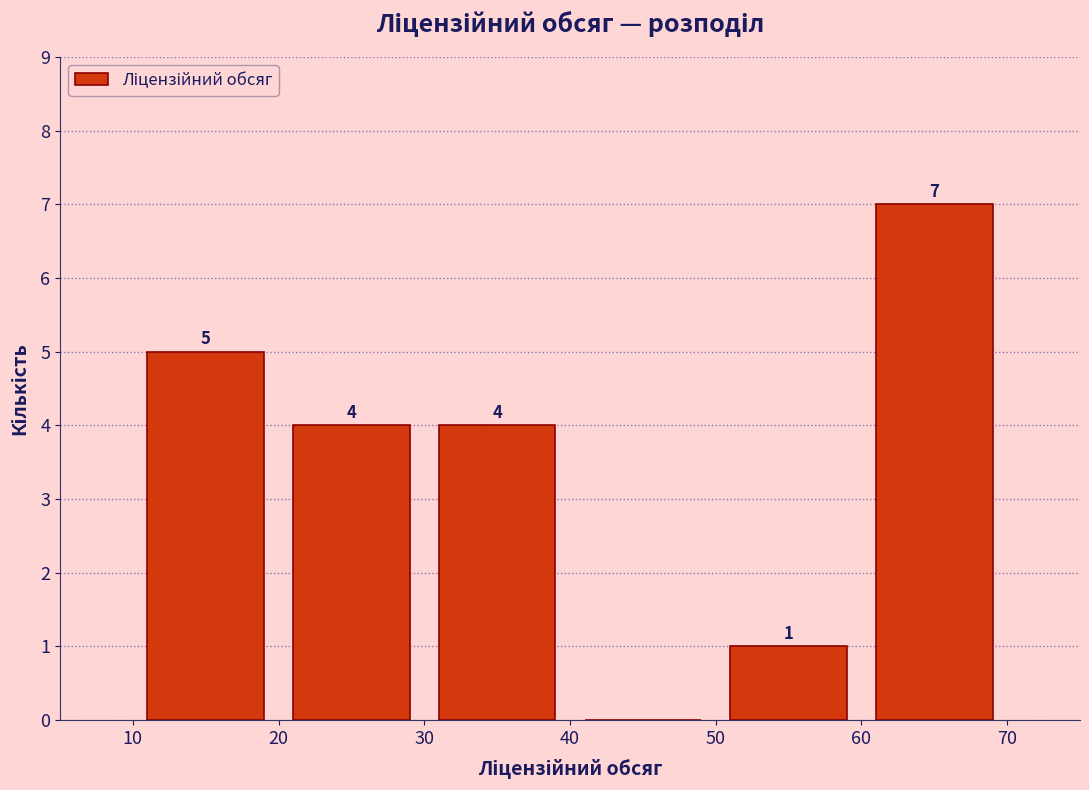

Over which range of the x-axis is the bar tallest?

60 to 70